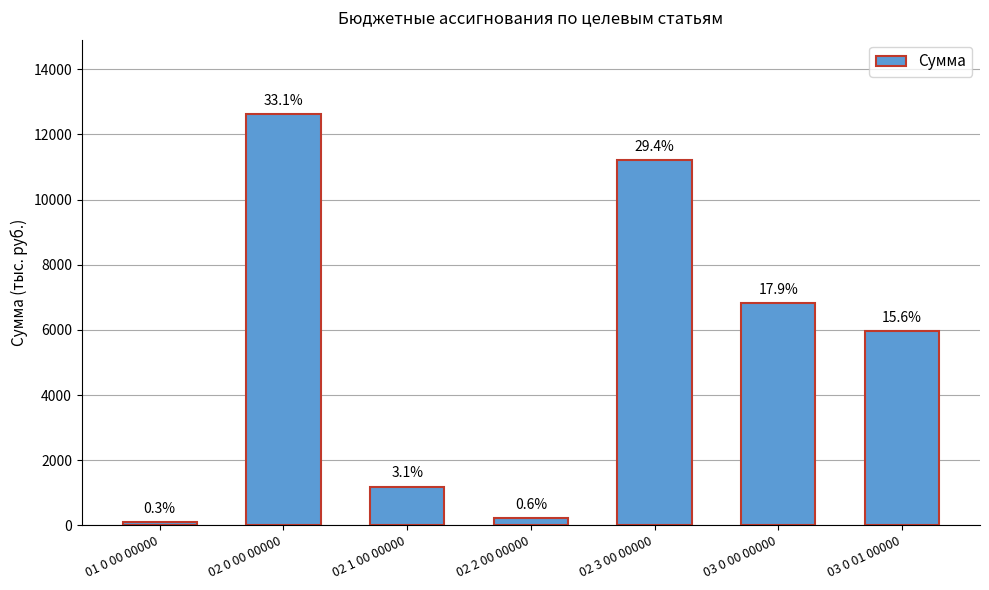

Does the chart contain any negative values?

No